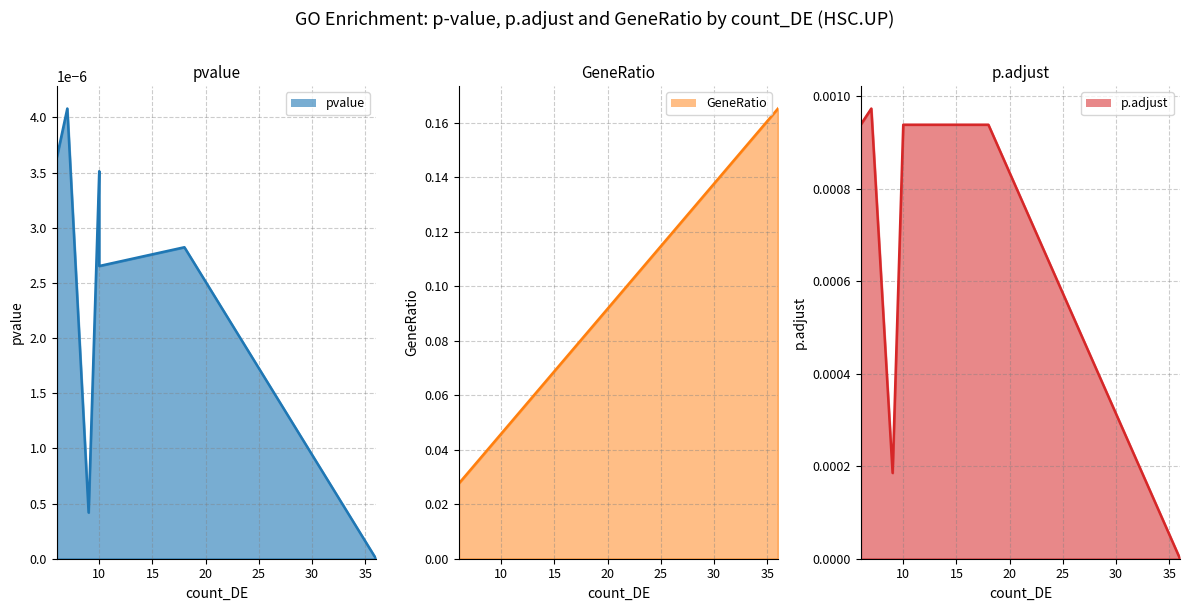

Which series has the widest spread of values?

GeneRatio